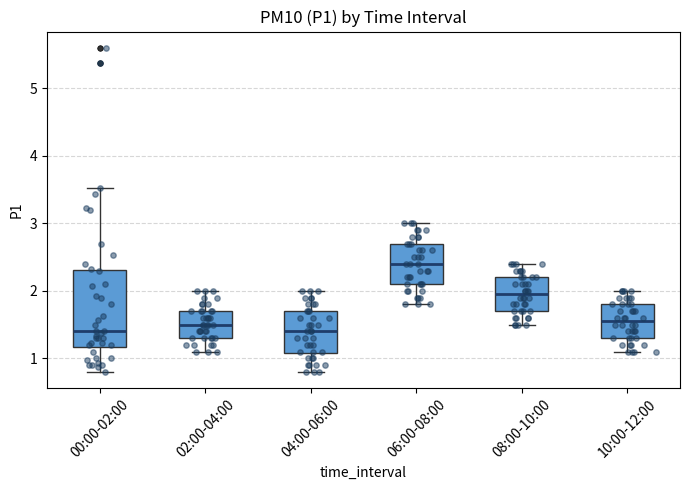

Reading left to right, read every box against the y-axis: the position of its median line, the range the box covers, and the ends of its whiskers. The values are not printed on the chart, so give them approximately, as read against the axis.

00:00-02:00: median 1.4, box 1.2 to 2.3, whiskers 0.8 to 3.5
02:00-04:00: median 1.5, box 1.3 to 1.7, whiskers 1.1 to 2.0
04:00-06:00: median 1.4, box 1.1 to 1.7, whiskers 0.8 to 2.0
06:00-08:00: median 2.4, box 2.1 to 2.7, whiskers 1.8 to 3.0
08:00-10:00: median 2.0, box 1.7 to 2.2, whiskers 1.5 to 2.4
10:00-12:00: median 1.6, box 1.3 to 1.8, whiskers 1.1 to 2.0